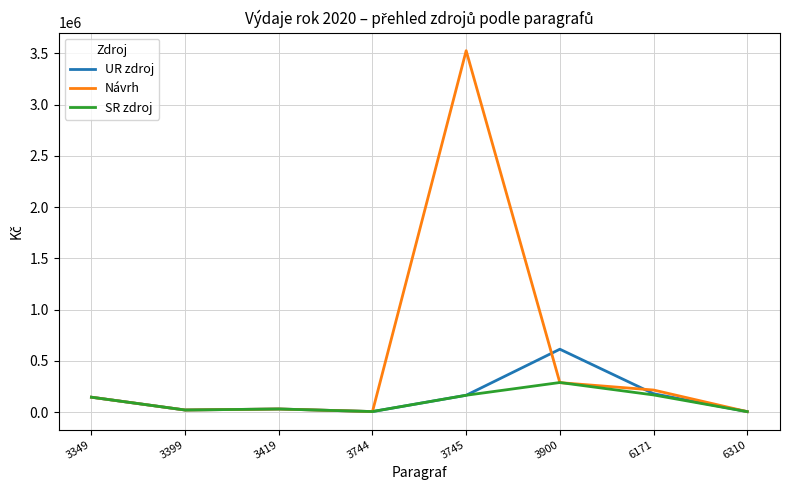

Between 3745 and 6171, which series saw the biggest shift?

Návrh